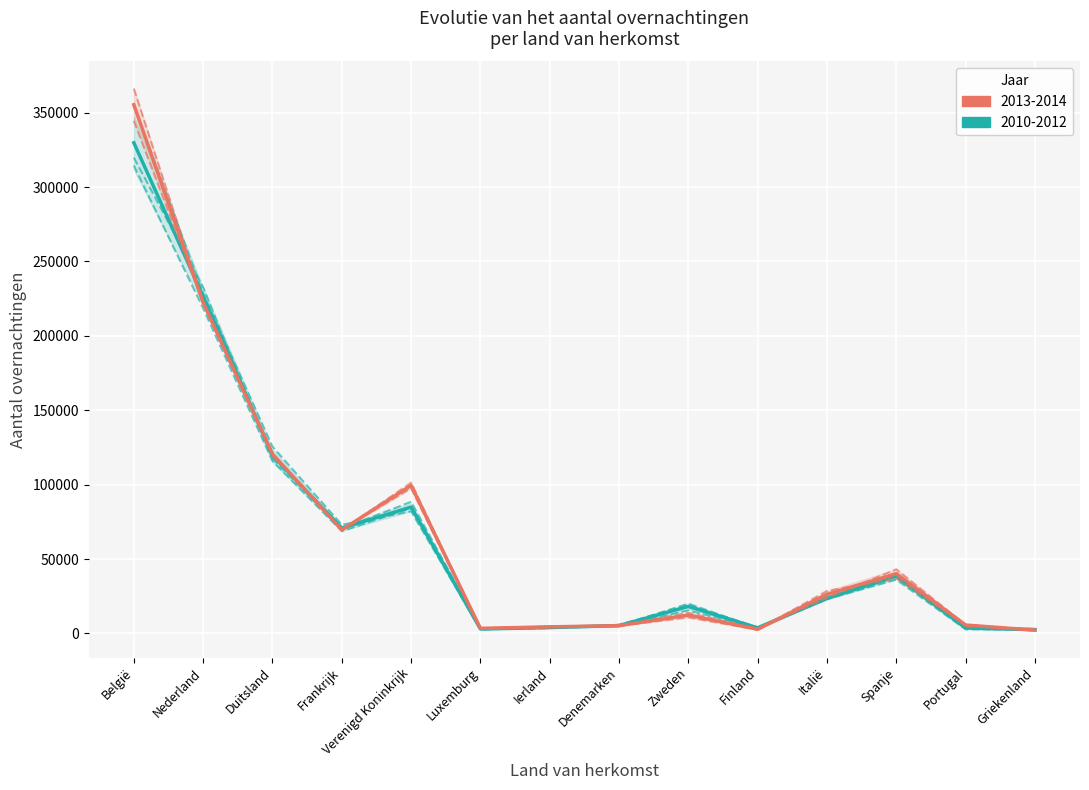

What is the approximate value of Teal mean (2010-2012) at Zweden?

18146.7